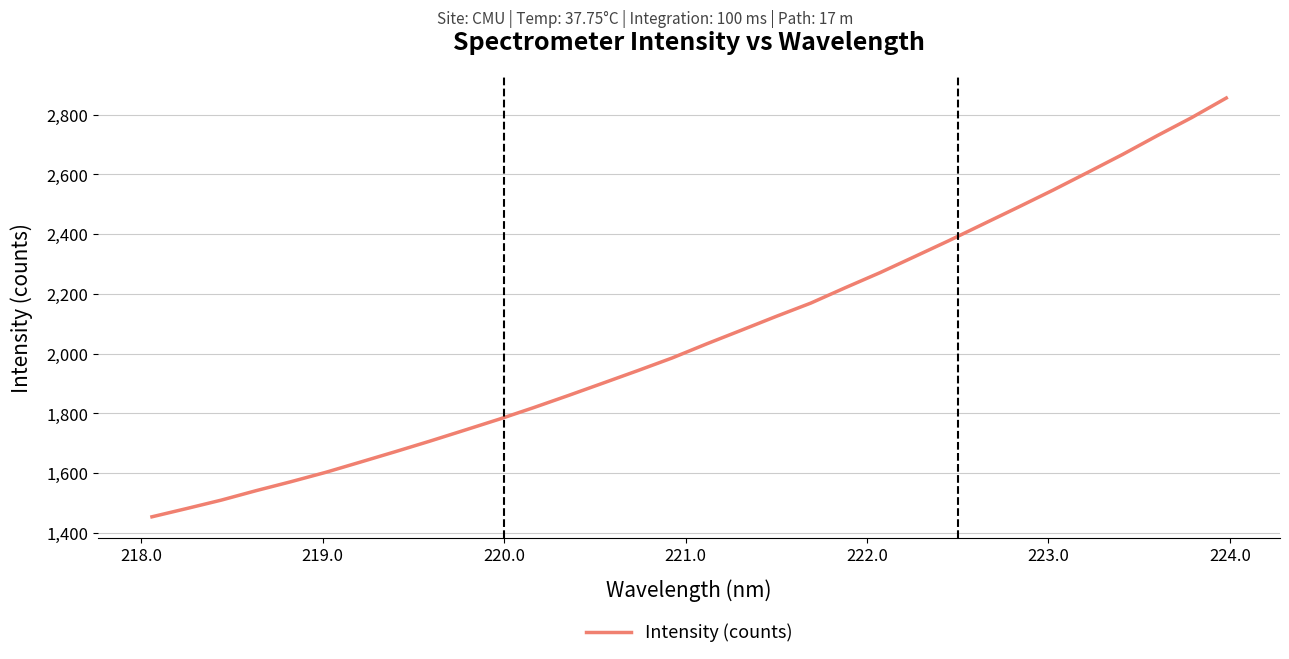

What is the smallest value displayed?

1453.3